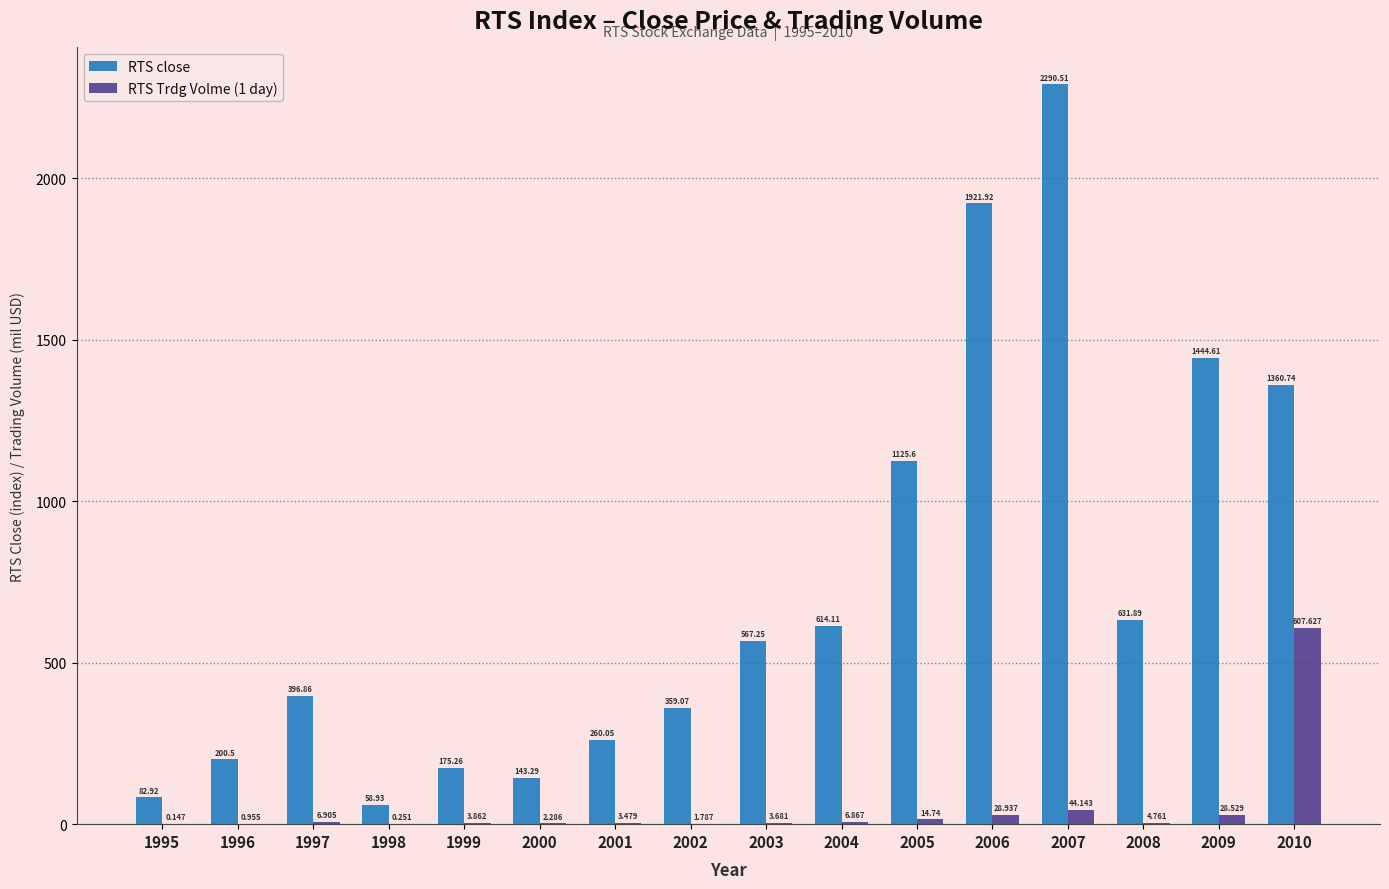

What is the spread (max minus min) of values at 2005?

1110.9